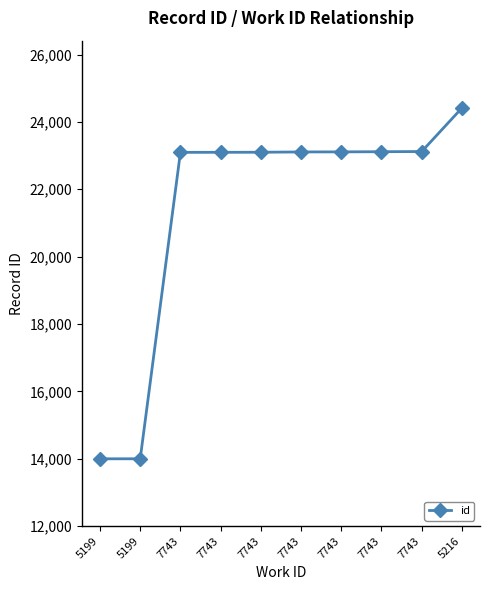

What is the greatest value displayed?

24414